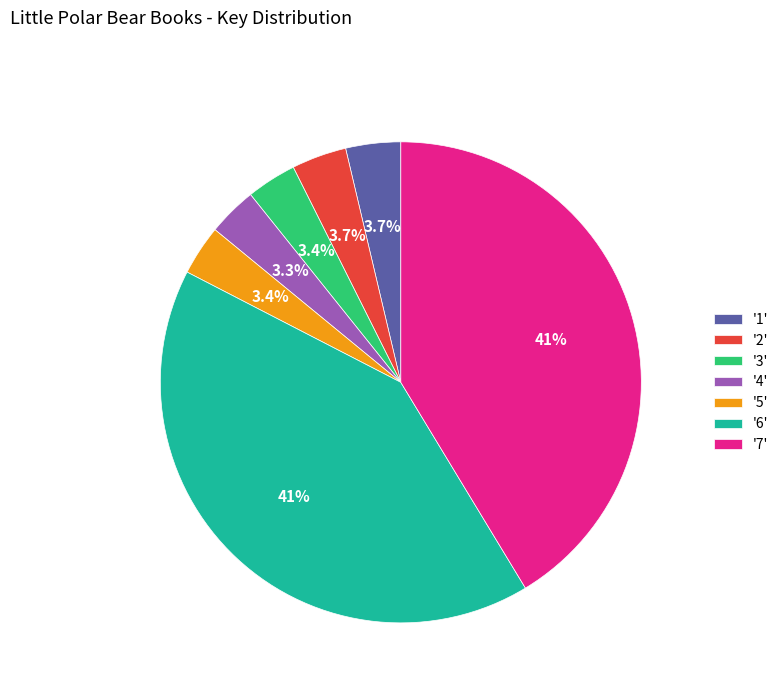

Between '6' and '3', which is larger?

'6'